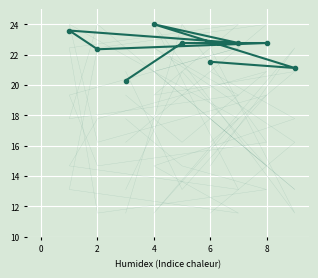

Is the value of col_2 at 7 greater than the value of col_7 at 8?

No